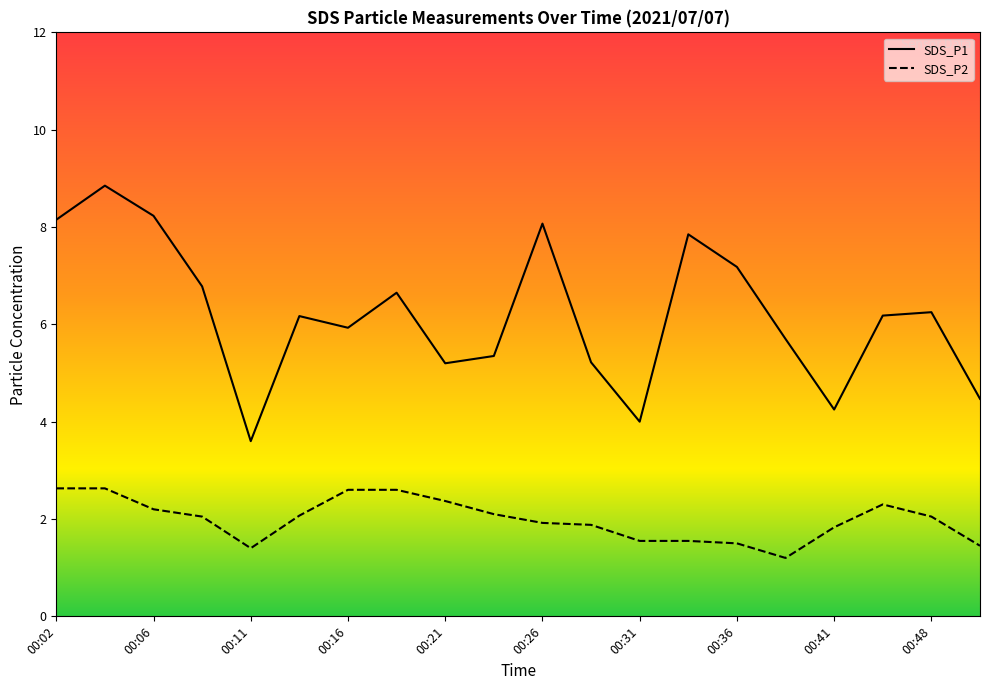

How many data points in SDS_P2 are less than 2?

9